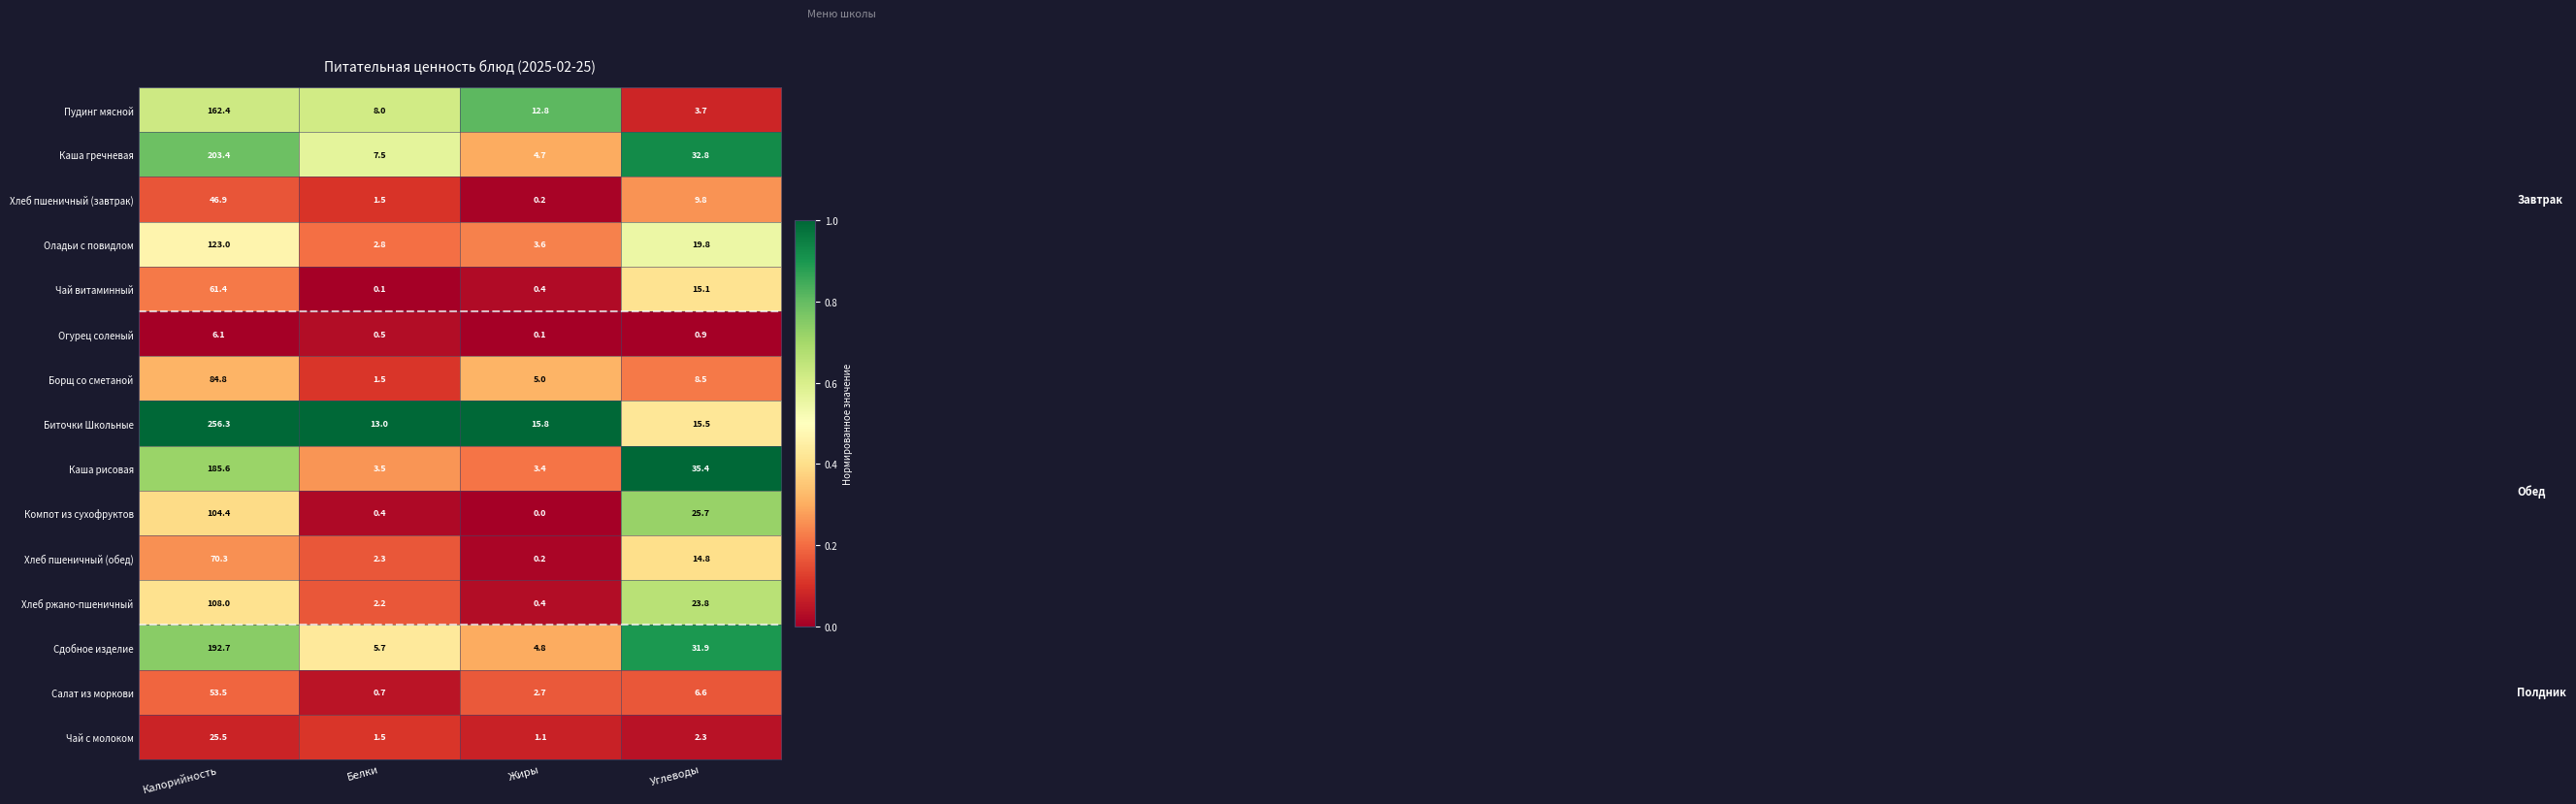

What is the difference between the maximum and minimum values in the Чай с молоком series?

24.4